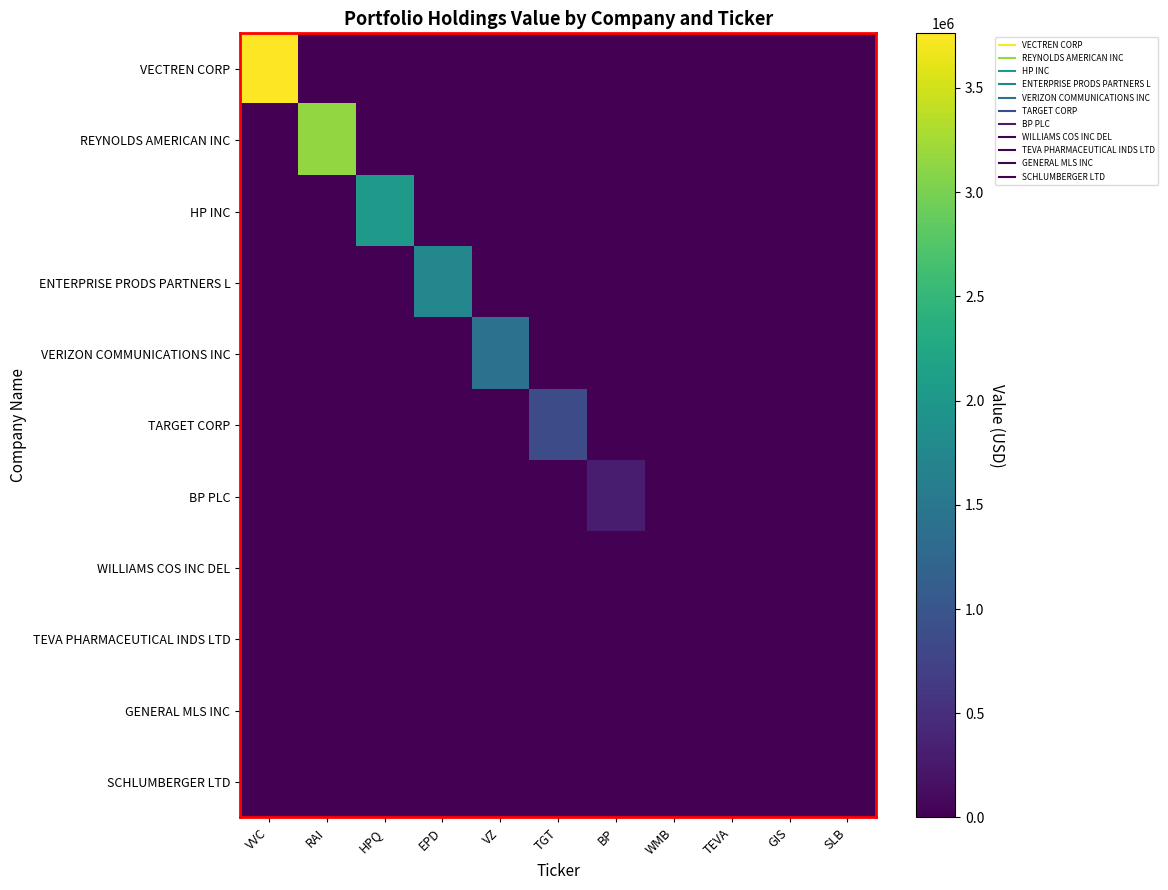

Reading left to right, transcribe all the data shown in this chart.

VECTREN CORP: VVC=3762000	RAI=0	HPQ=0	EPD=0	VZ=0	TGT=0	BP=0	WMB=0	TEVA=0	GIS=0	SLB=0
REYNOLDS AMERICAN INC: VVC=0	RAI=3158000	HPQ=0	EPD=0	VZ=0	TGT=0	BP=0	WMB=0	TEVA=0	GIS=0	SLB=0
HP INC: VVC=0	RAI=0	HPQ=2041000	EPD=0	VZ=0	TGT=0	BP=0	WMB=0	TEVA=0	GIS=0	SLB=0
ENTERPRISE PRODS PARTNERS L: VVC=0	RAI=0	HPQ=0	EPD=1742000	VZ=0	TGT=0	BP=0	WMB=0	TEVA=0	GIS=0	SLB=0
VERIZON COMMUNICATIONS INC: VVC=0	RAI=0	HPQ=0	EPD=0	VZ=1421000	TGT=0	BP=0	WMB=0	TEVA=0	GIS=0	SLB=0
TARGET CORP: VVC=0	RAI=0	HPQ=0	EPD=0	VZ=0	TGT=853000	BP=0	WMB=0	TEVA=0	GIS=0	SLB=0
BP PLC: VVC=0	RAI=0	HPQ=0	EPD=0	VZ=0	TGT=0	BP=288000	WMB=0	TEVA=0	GIS=0	SLB=0
WILLIAMS COS INC DEL: VVC=0	RAI=0	HPQ=0	EPD=0	VZ=0	TGT=0	BP=0	WMB=0	TEVA=0	GIS=0	SLB=0
TEVA PHARMACEUTICAL INDS LTD: VVC=0	RAI=0	HPQ=0	EPD=0	VZ=0	TGT=0	BP=0	WMB=0	TEVA=0	GIS=0	SLB=0
GENERAL MLS INC: VVC=0	RAI=0	HPQ=0	EPD=0	VZ=0	TGT=0	BP=0	WMB=0	TEVA=0	GIS=0	SLB=0
SCHLUMBERGER LTD: VVC=0	RAI=0	HPQ=0	EPD=0	VZ=0	TGT=0	BP=0	WMB=0	TEVA=0	GIS=0	SLB=0